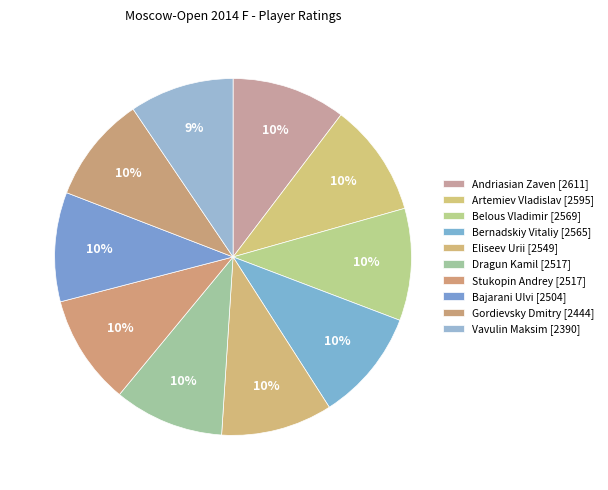

Count the number of slices in the pie.

10